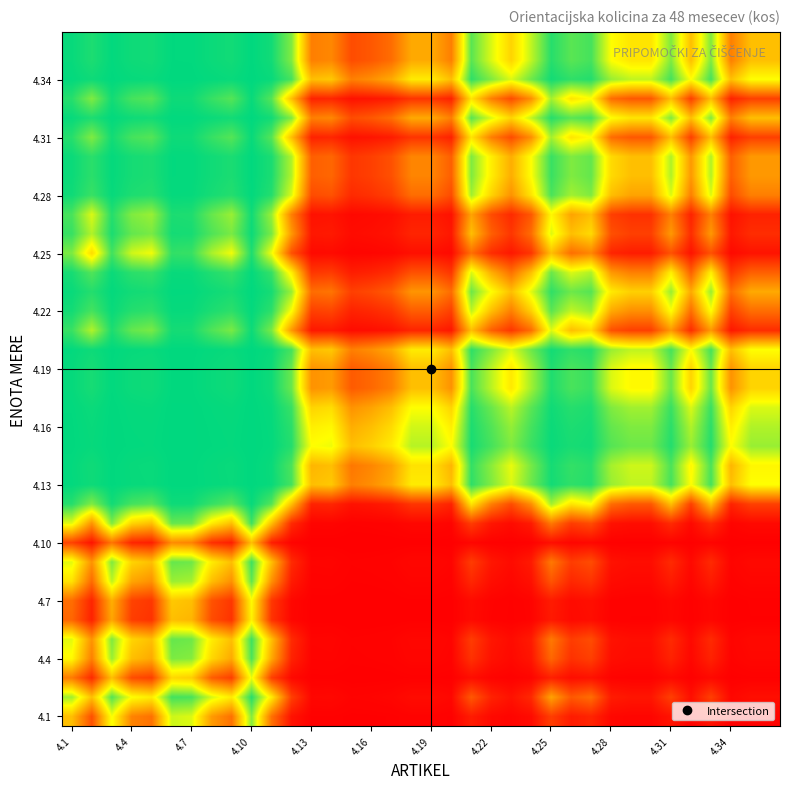

How many series are shown in this chart?

36